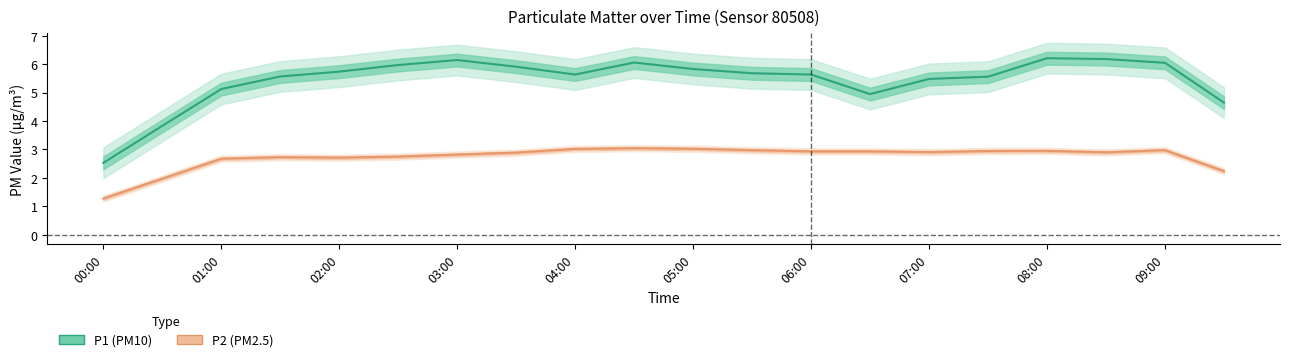

How many lines are shown in the chart?

2